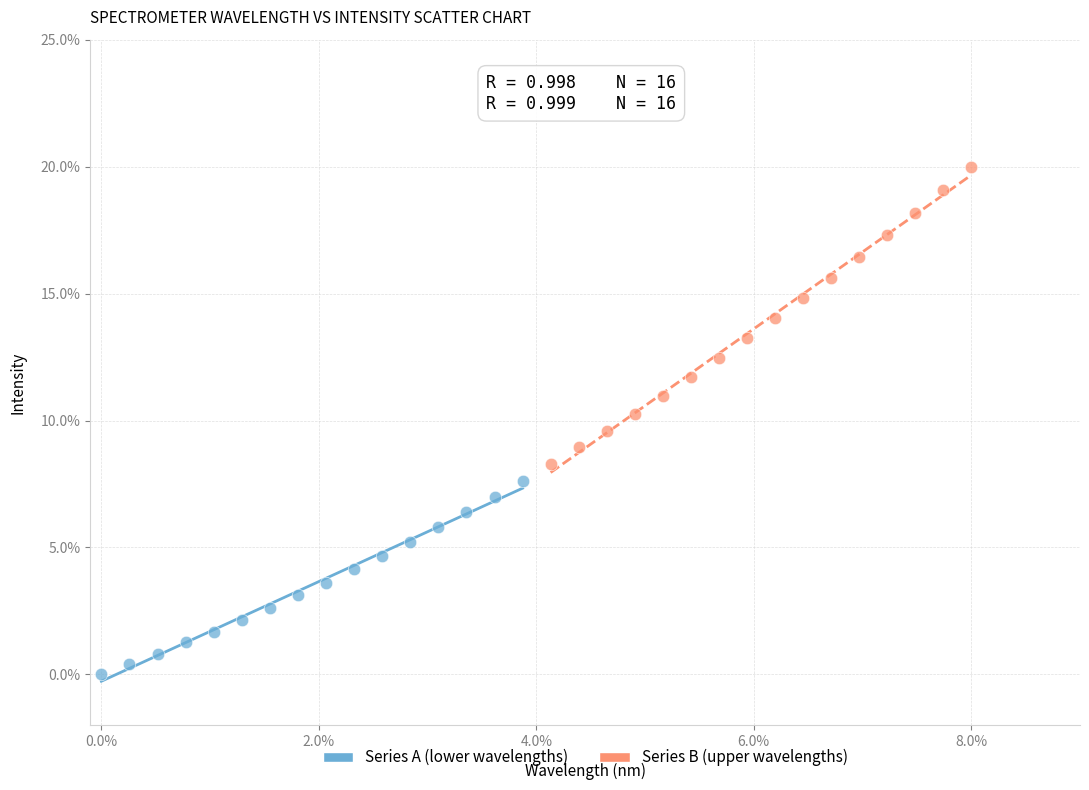

Which series has the widest spread of Y values?

Series B (upper wavelengths)